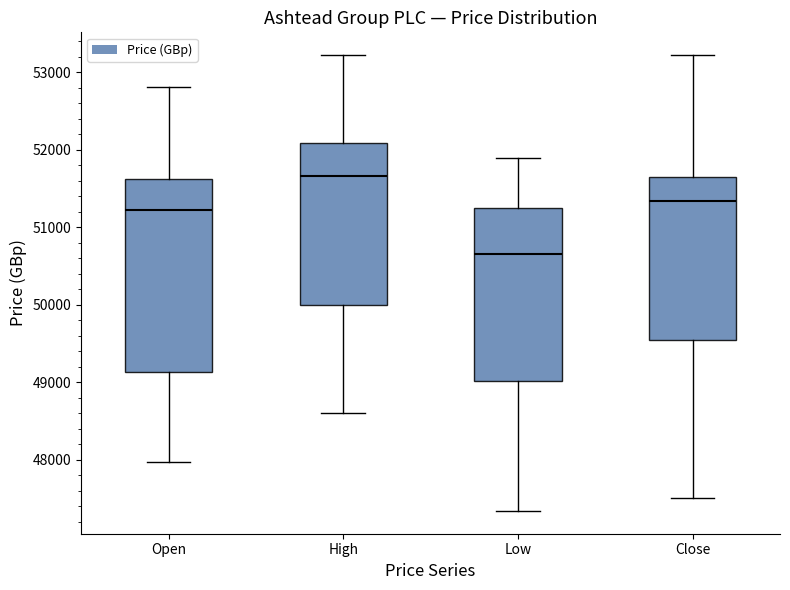

Reading left to right, read every box against the y-axis: the position of its median line, the range the box covers, and the ends of its whiskers. The values are not printed on the chart, so give them approximately, as read against the axis.

Open: median 51200, box 49100 to 51600, whiskers 48000 to 52800
High: median 51700, box 50000 to 52100, whiskers 48600 to 53200
Low: median 50700, box 49000 to 51200, whiskers 47300 to 51900
Close: median 51300, box 49600 to 51600, whiskers 47500 to 53200